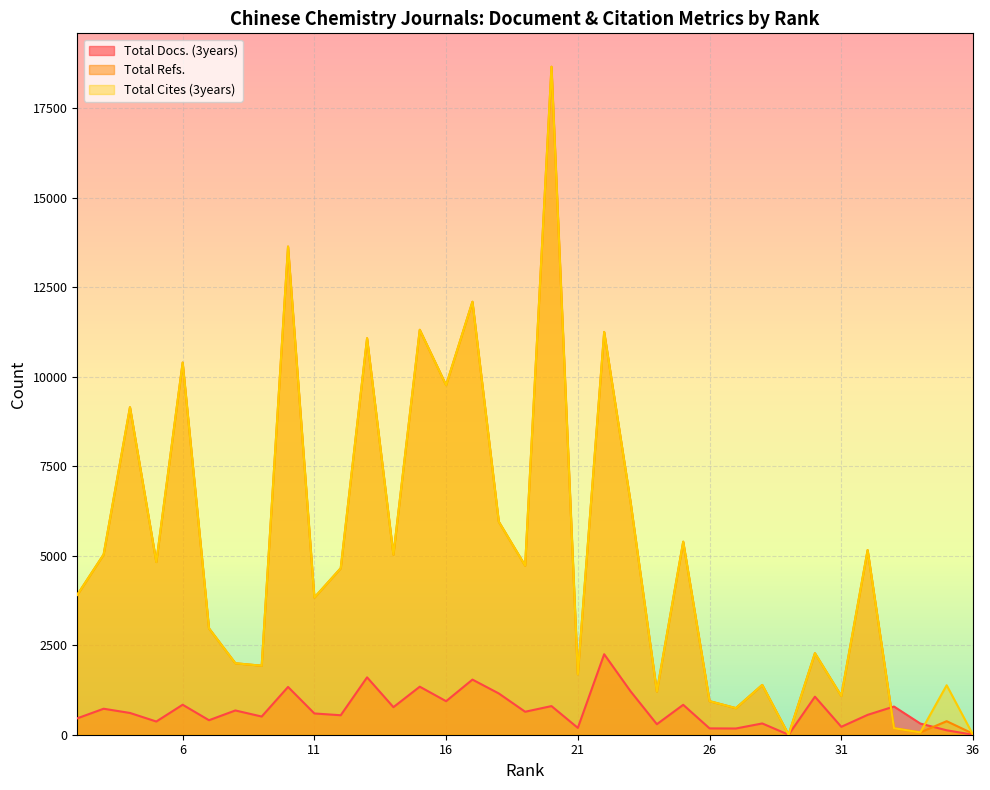

How many data points in Total Cites (3years) are above 4652?

17